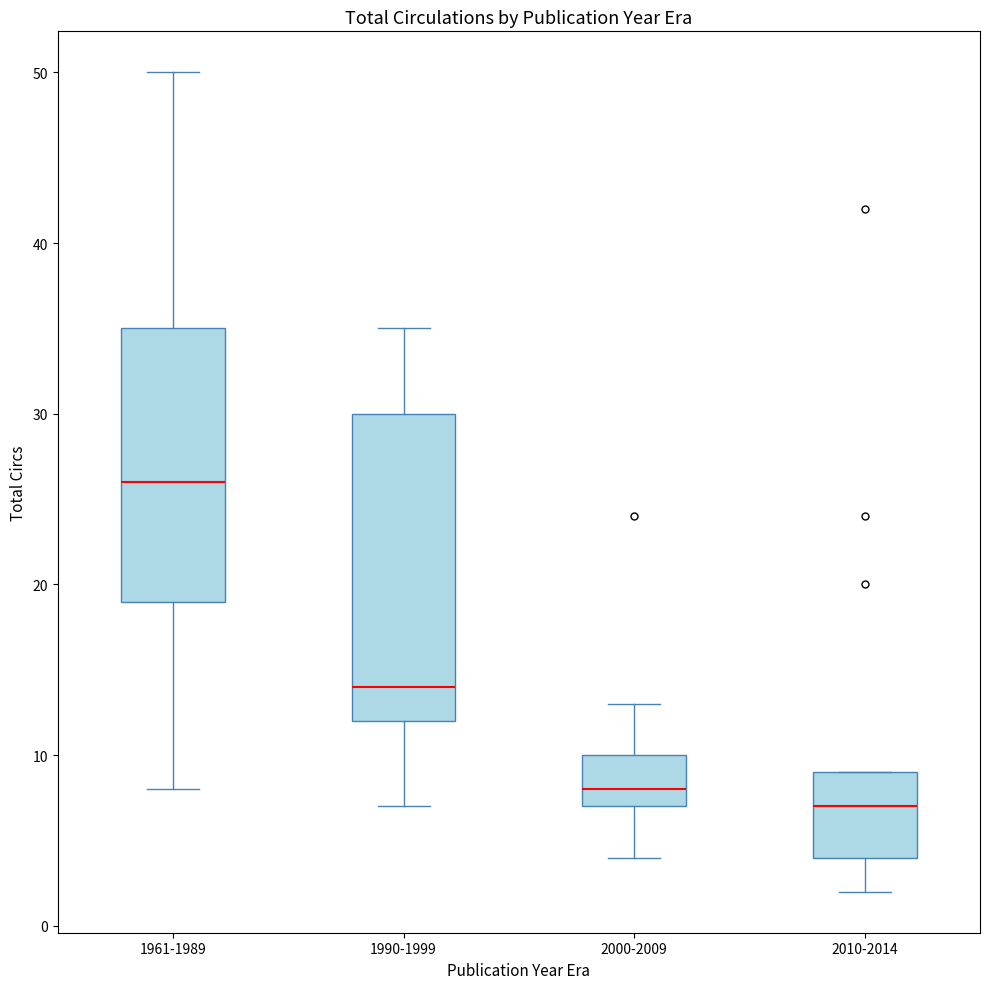

Reading left to right, transcribe this box plot: for each box, give where its median line is, the range the box spans, and where its two whiskers end, as read against the y-axis. The values are not printed on the chart, so give them approximately, as read against the axis.

1961-1989: median 26, box 19 to 35, whiskers 8 to 50
1990-1999: median 14, box 12 to 30, whiskers 7 to 35
2000-2009: median 8, box 7 to 10, whiskers 4 to 13
2010-2014: median 7, box 4 to 9, whiskers 2 to 9